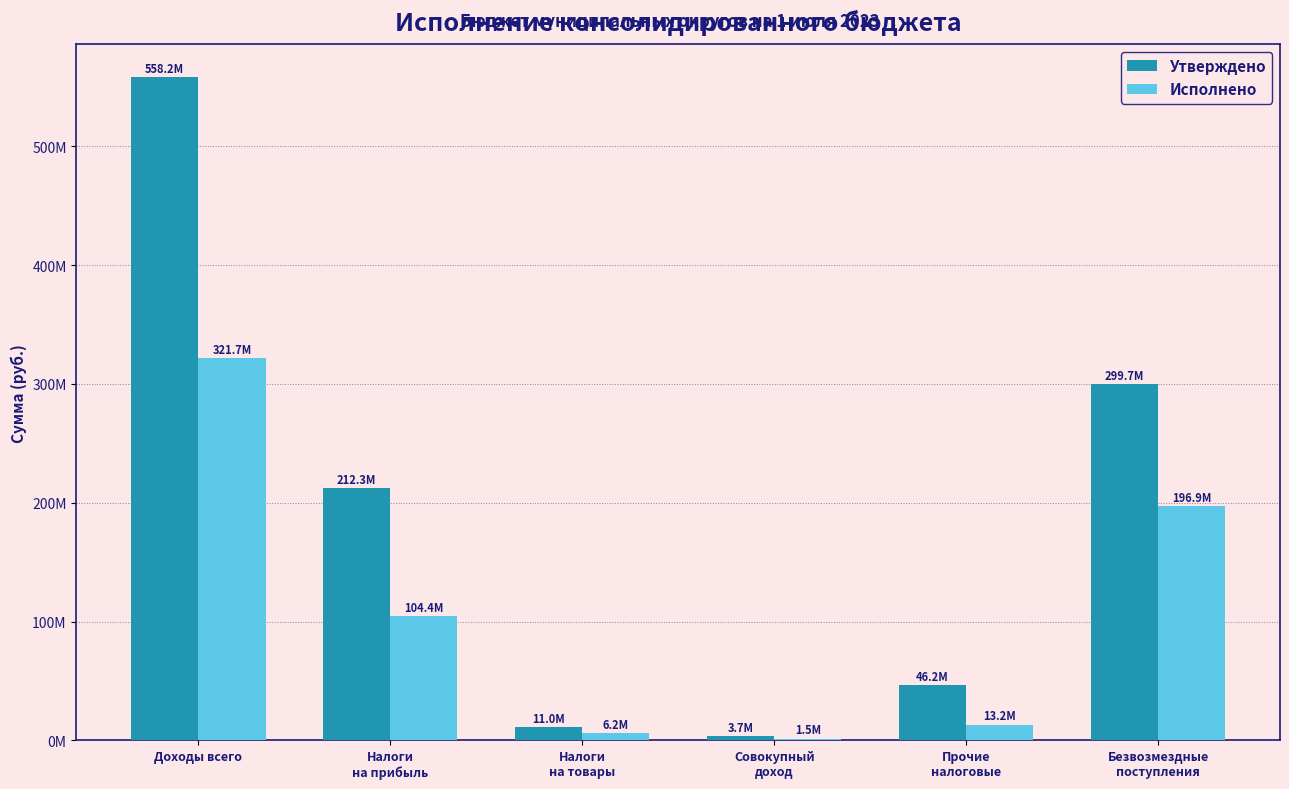

At how many categories does at least one series exceed 200133033?

3